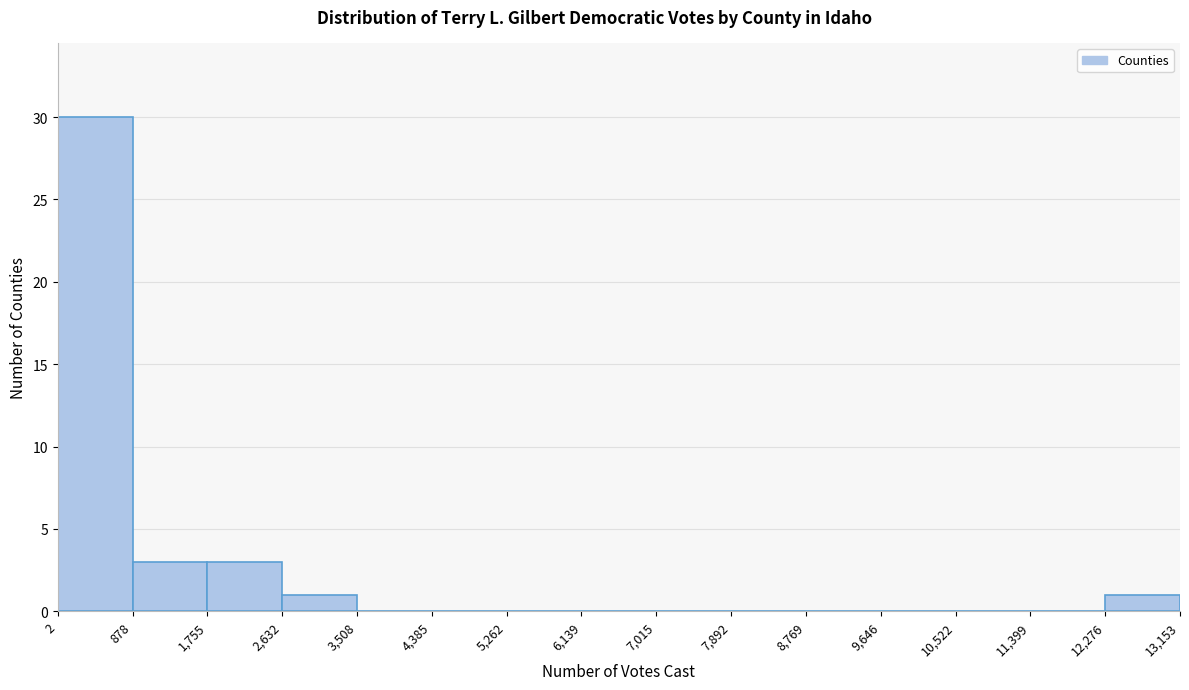

Which range on the x-axis has the tallest bar?

2 to 878